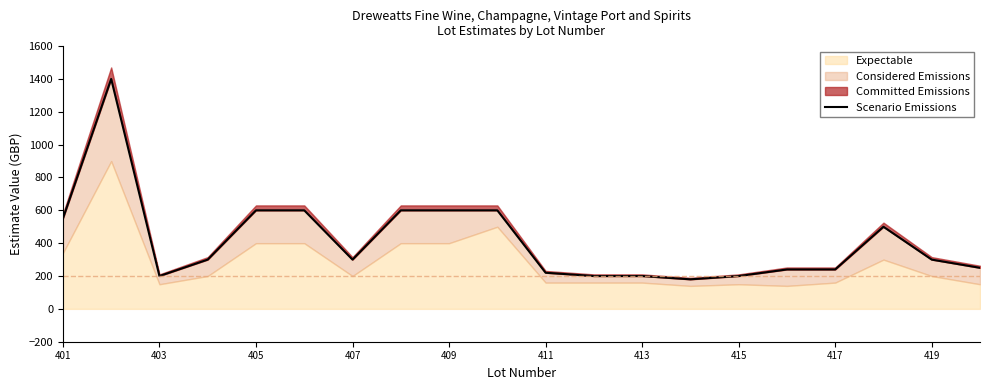

What position from the left is 403?

2